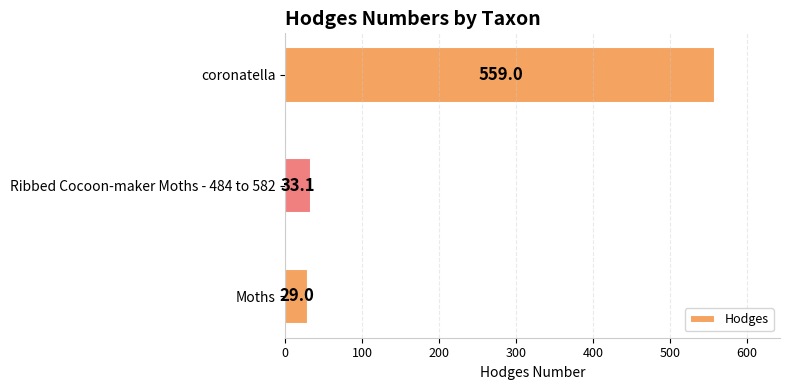

Count the number of values greater than 33.

2